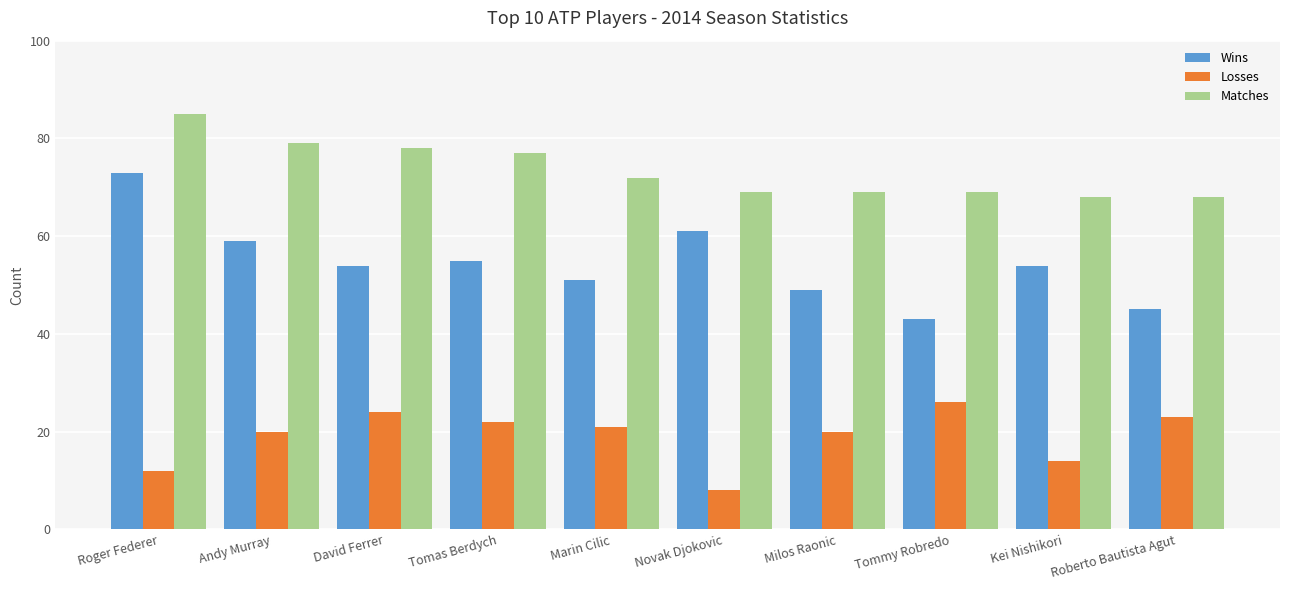

Rank the series at Roger Federer from lowest to highest value.

Losses, Wins, Matches